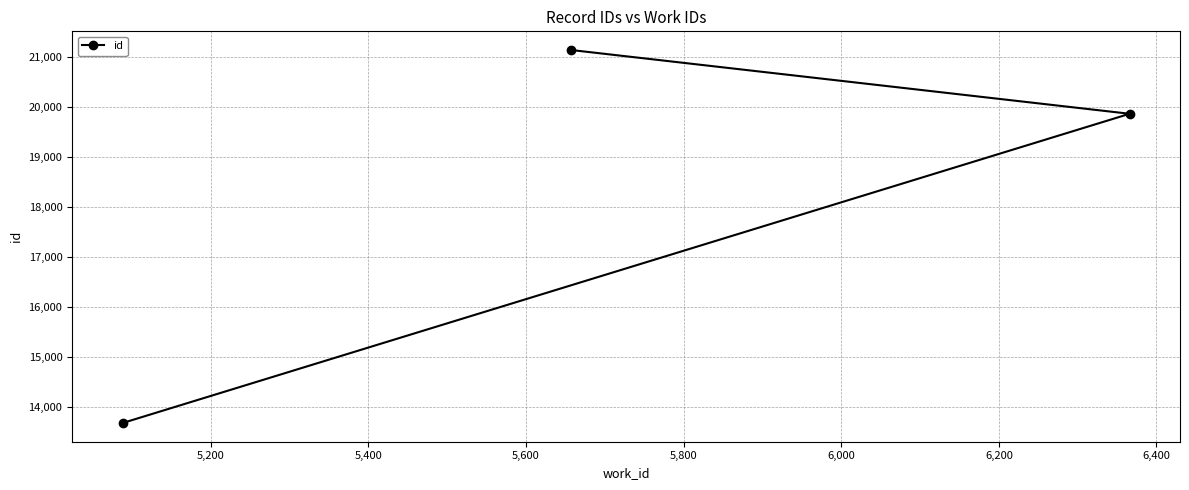

Reading left to right, what are all the values shown in this chart?

13687	21131	19858